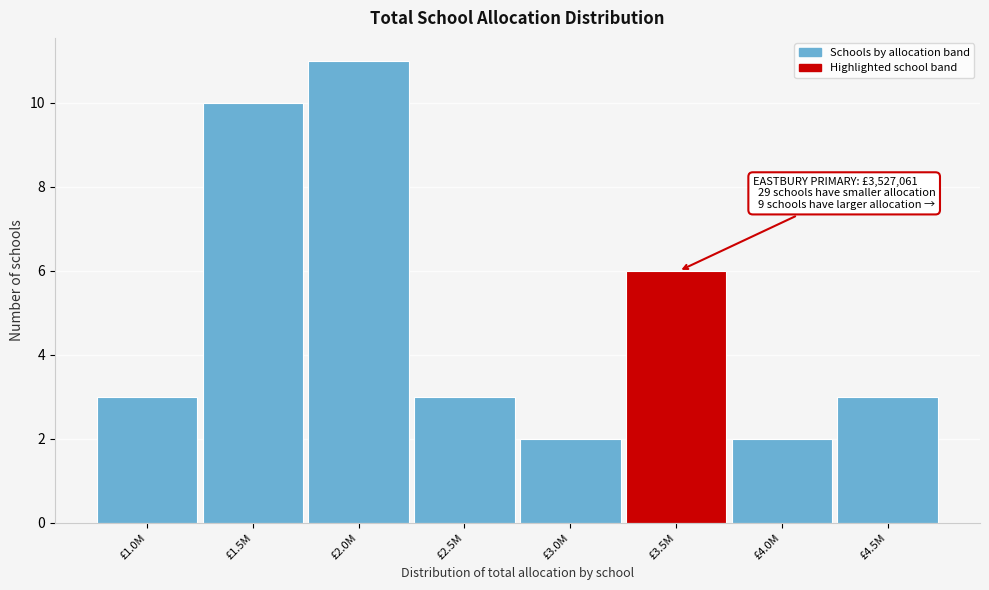

Reading left to right, extract all data points from this chart.

3	10	11	3	2	6	2	3